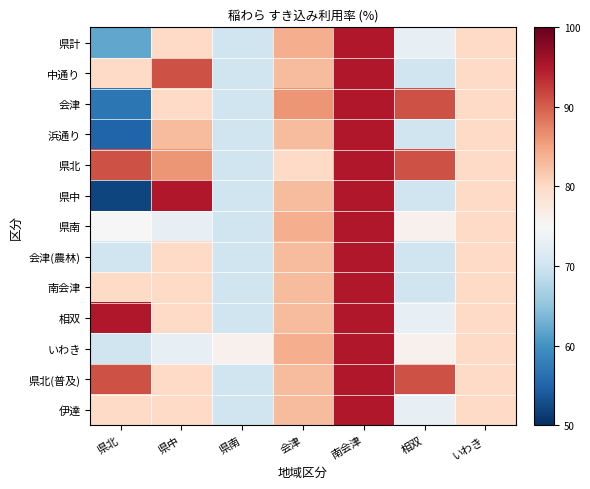

How many categories are shown in the chart?

7